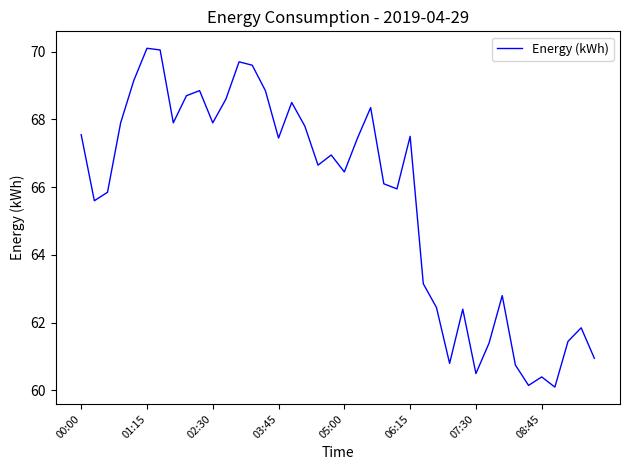

What is the greatest value displayed?

70.1